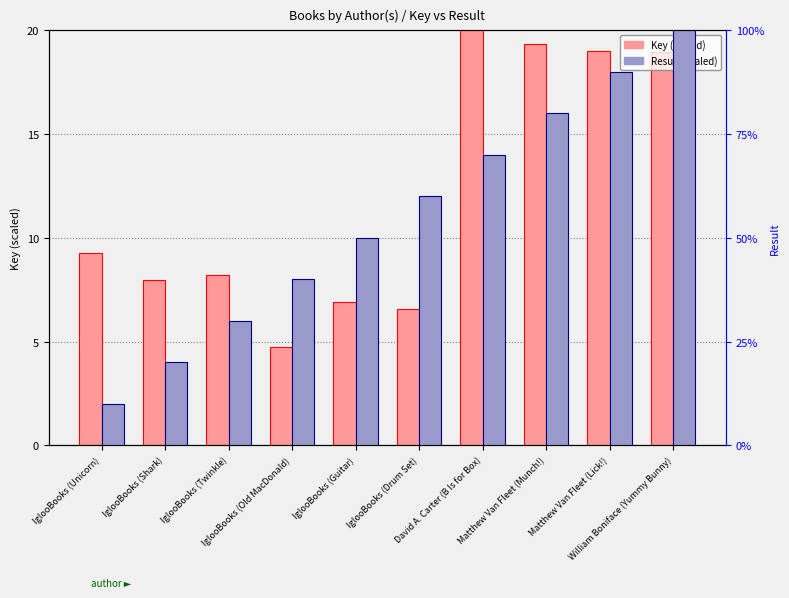

How many categories are shown in the chart?

10